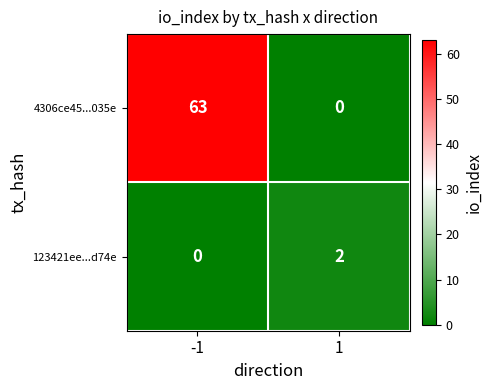

What is the total value across all series at 1?

2